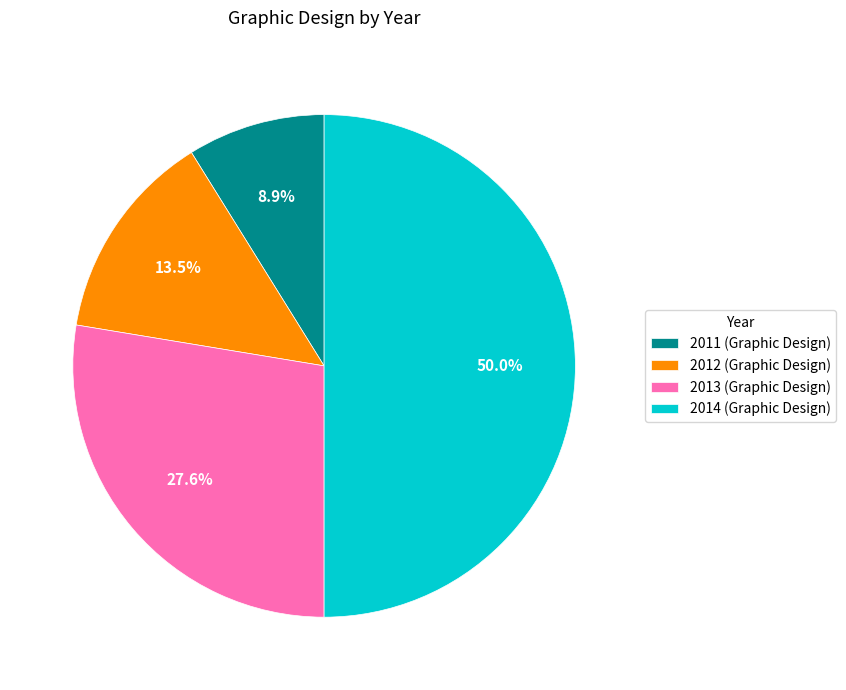

Does 2011 account for over 50% of the chart?

No